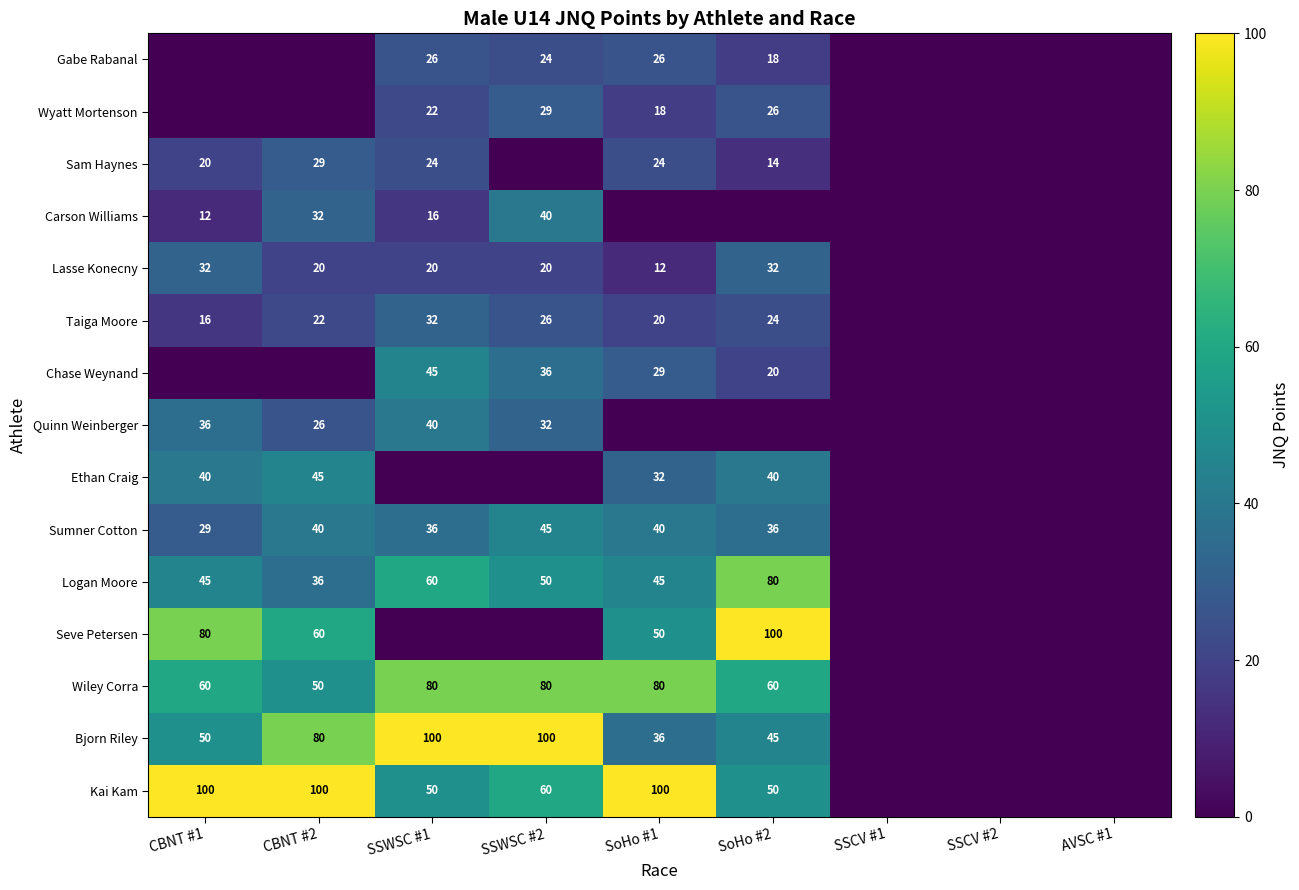

True or false: Bjorn Riley has a value of 45 at SoHo #2.

True